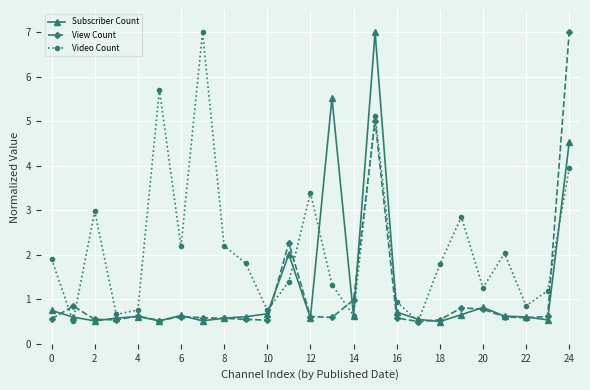

What is the sum of all Video Count values?

53.7